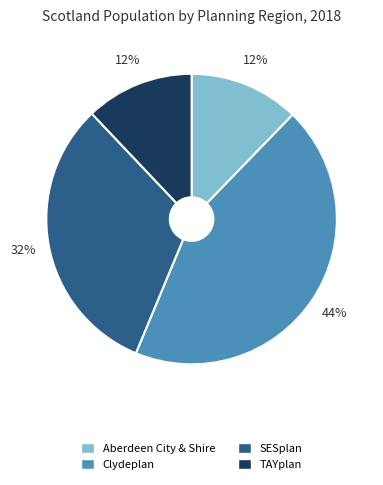

Does Clydeplan represent more than half of the total?

No